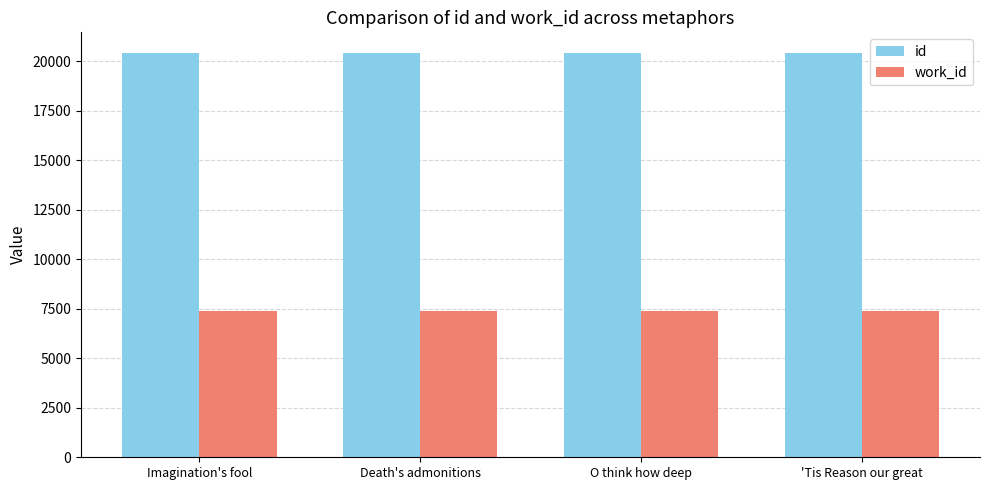

Rank the series at Imagination's fool from lowest to highest value.

work_id, id